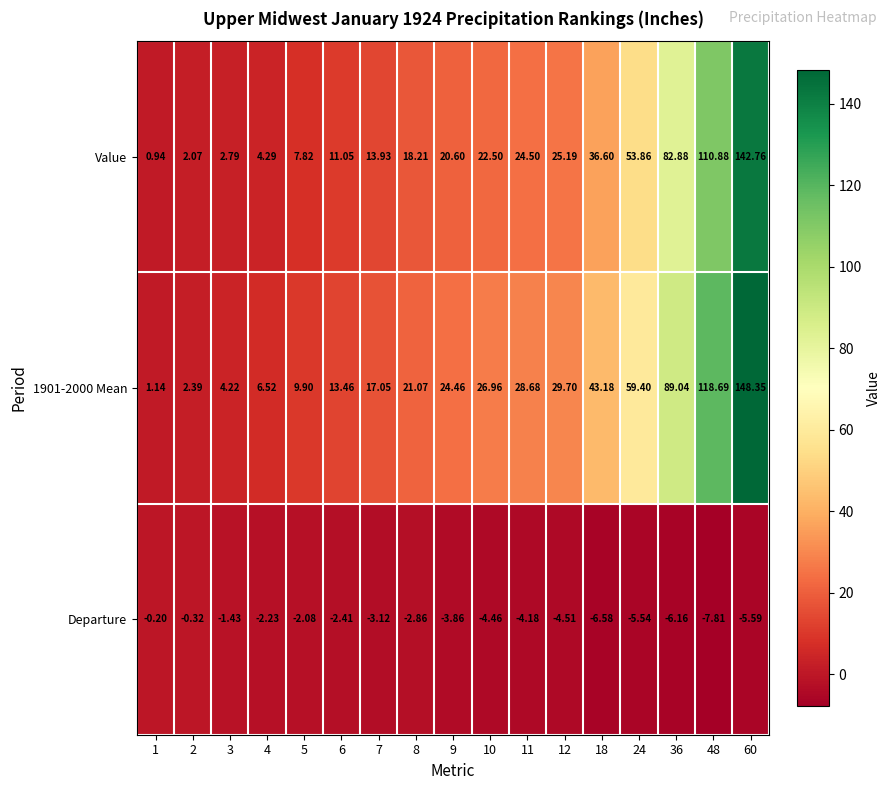

Is the value of 1901-2000 Mean at 2 greater than the value of Departure at 4?

Yes